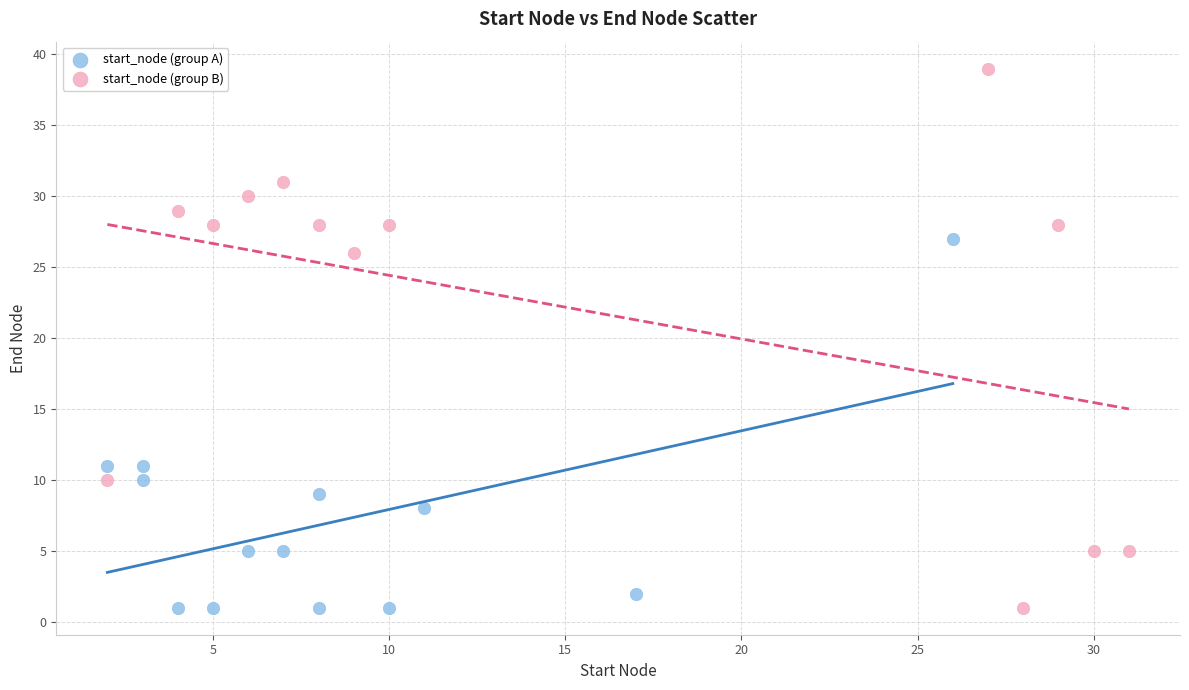

What are all the series names shown in the legend?

start_node (group A), start_node (group B)